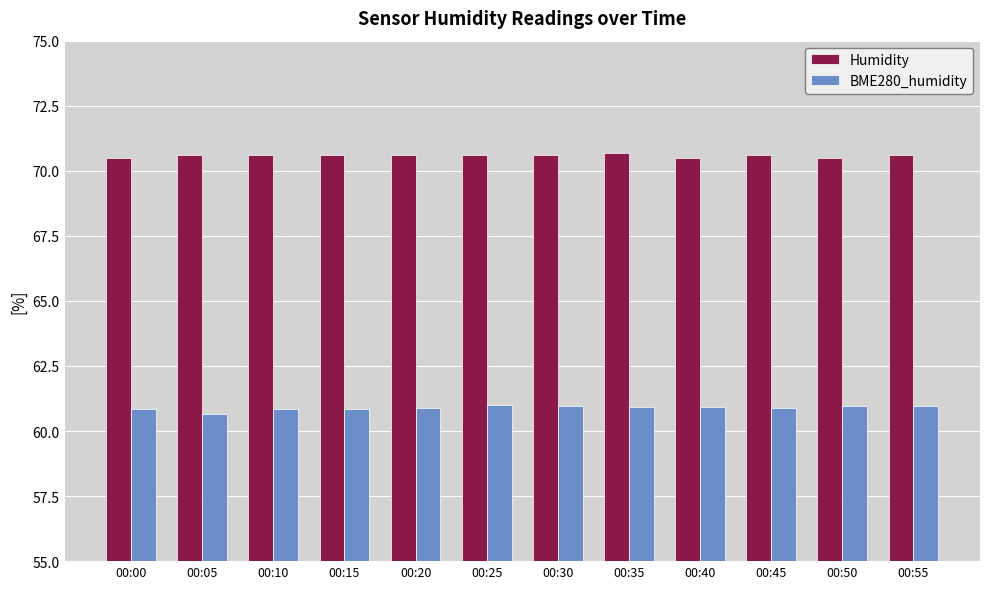

What value does the BME280_humidity series have at 00:35?

60.9